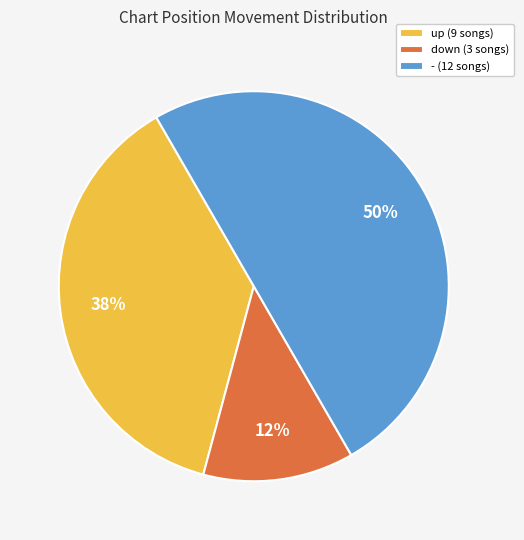

True or false: - accounts for 64% of the total.

False